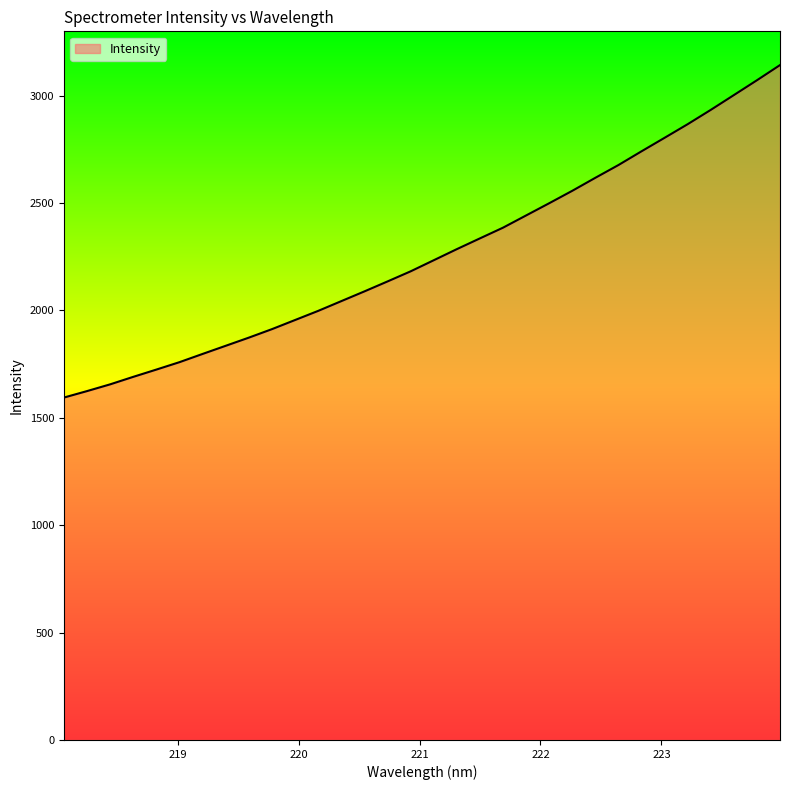

What is the difference between the maximum and minimum values?

1548.2